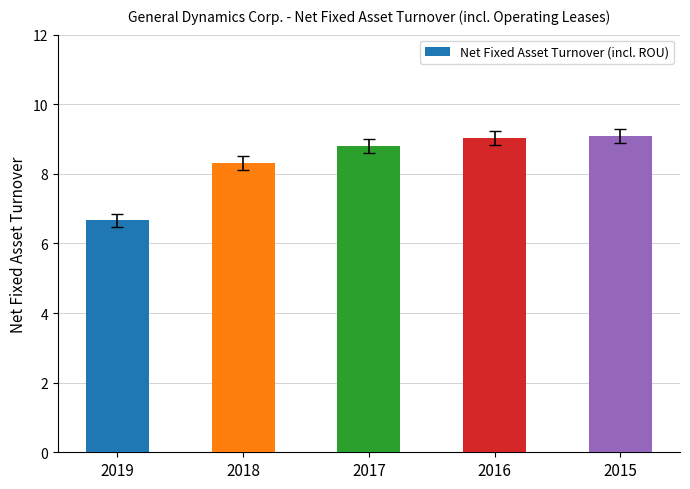

What is the change in value from 2018 to 2017?

+0.5